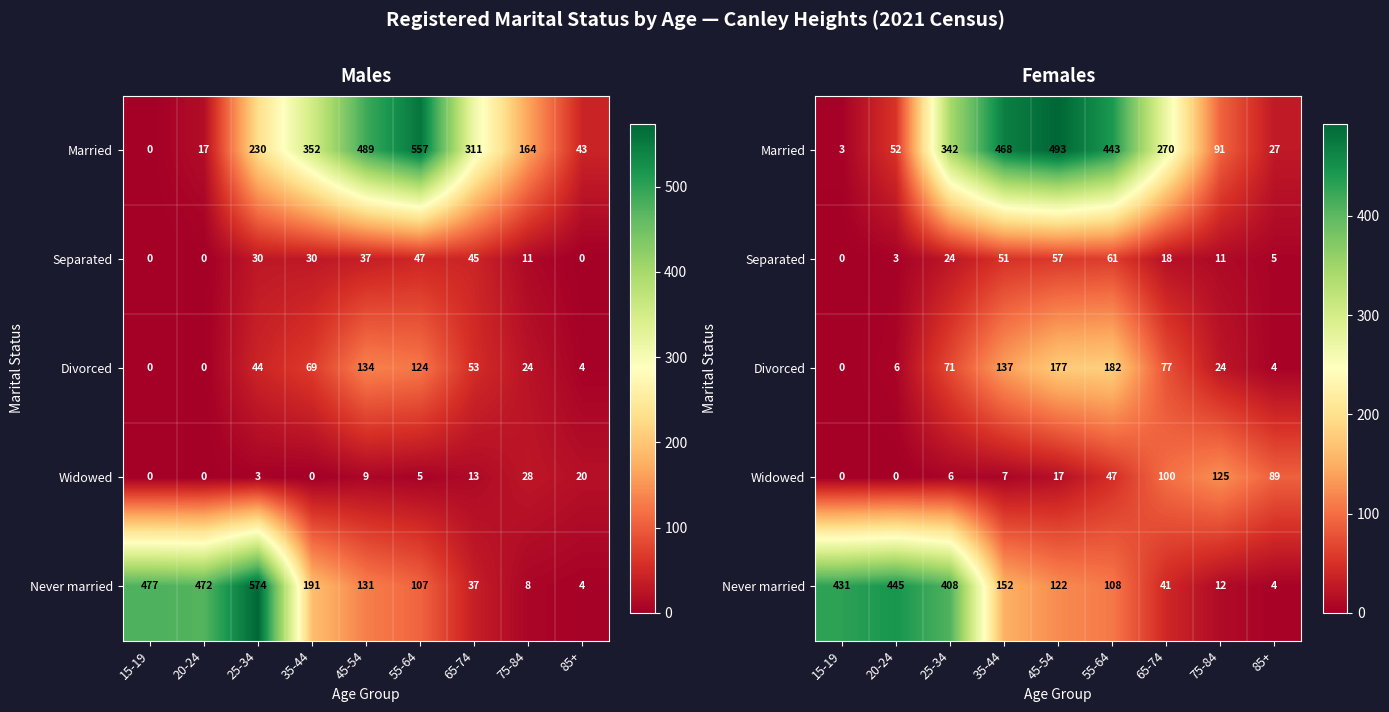

The Separated series shows 0 at 15-19. True or false?

True